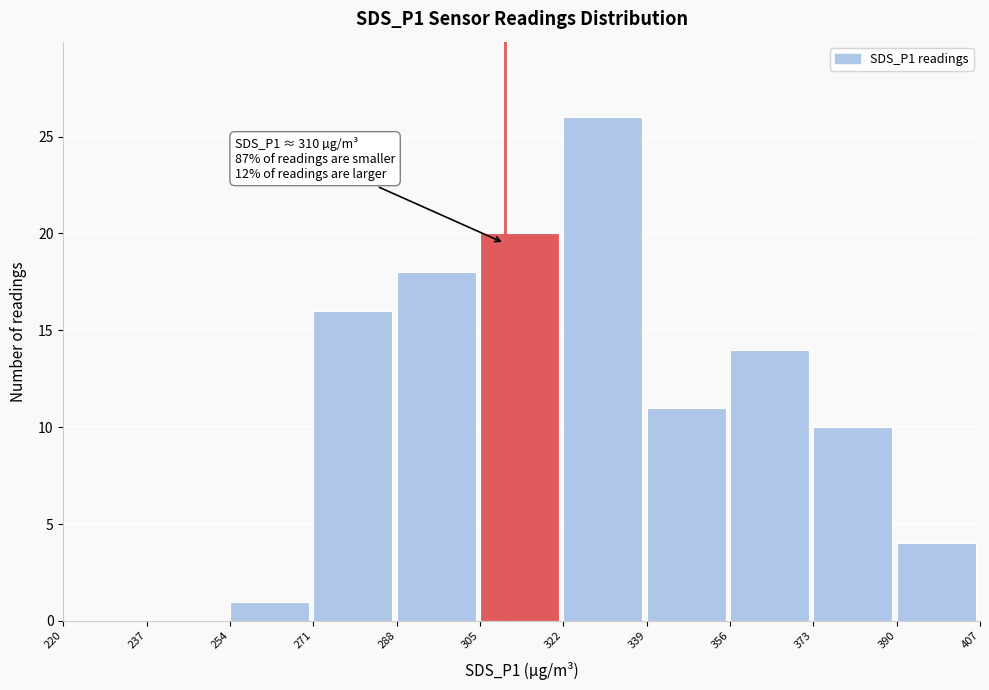

Over which range of the x-axis is the bar tallest?

322 to 339